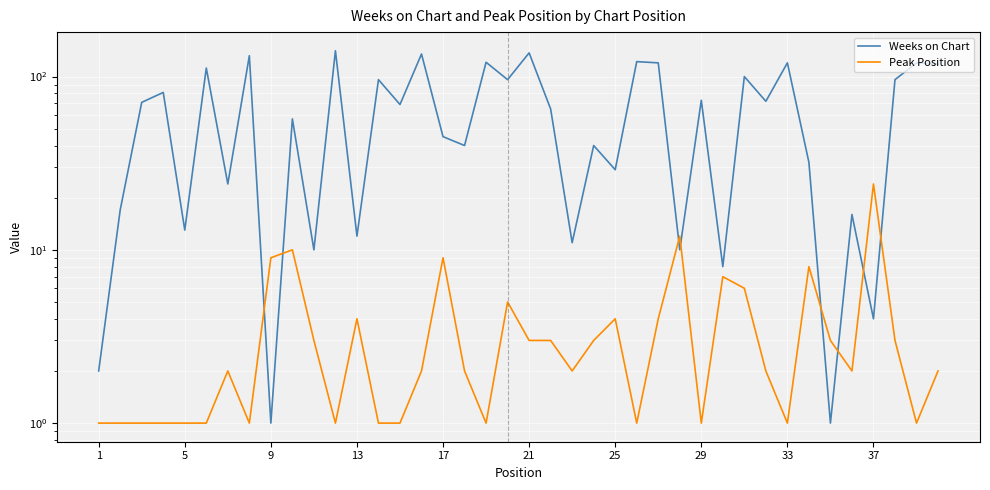

After their last crossing, which series has the higher values: Peak Position or Weeks on Chart?

Weeks on Chart